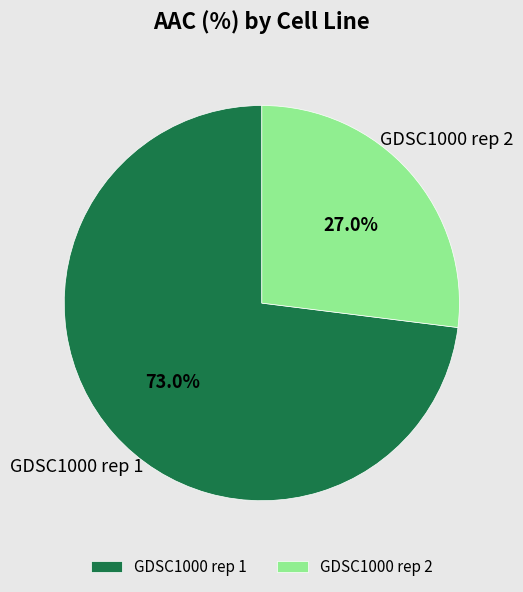

True or false: GDSC1000 rep 2 accounts for 27% of the total.

True